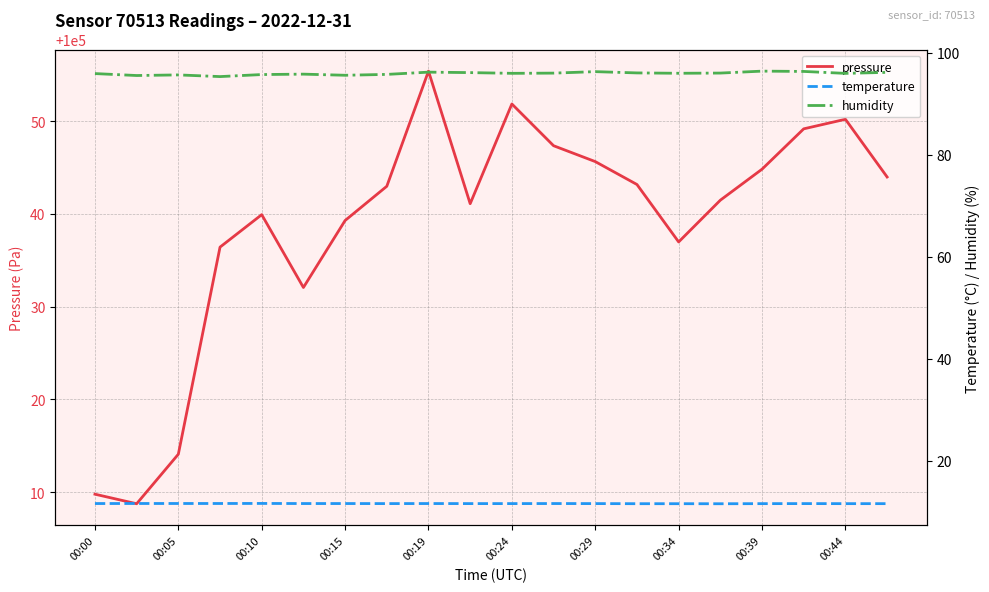

Is it true that temperature equals 2.6 at 11?

False